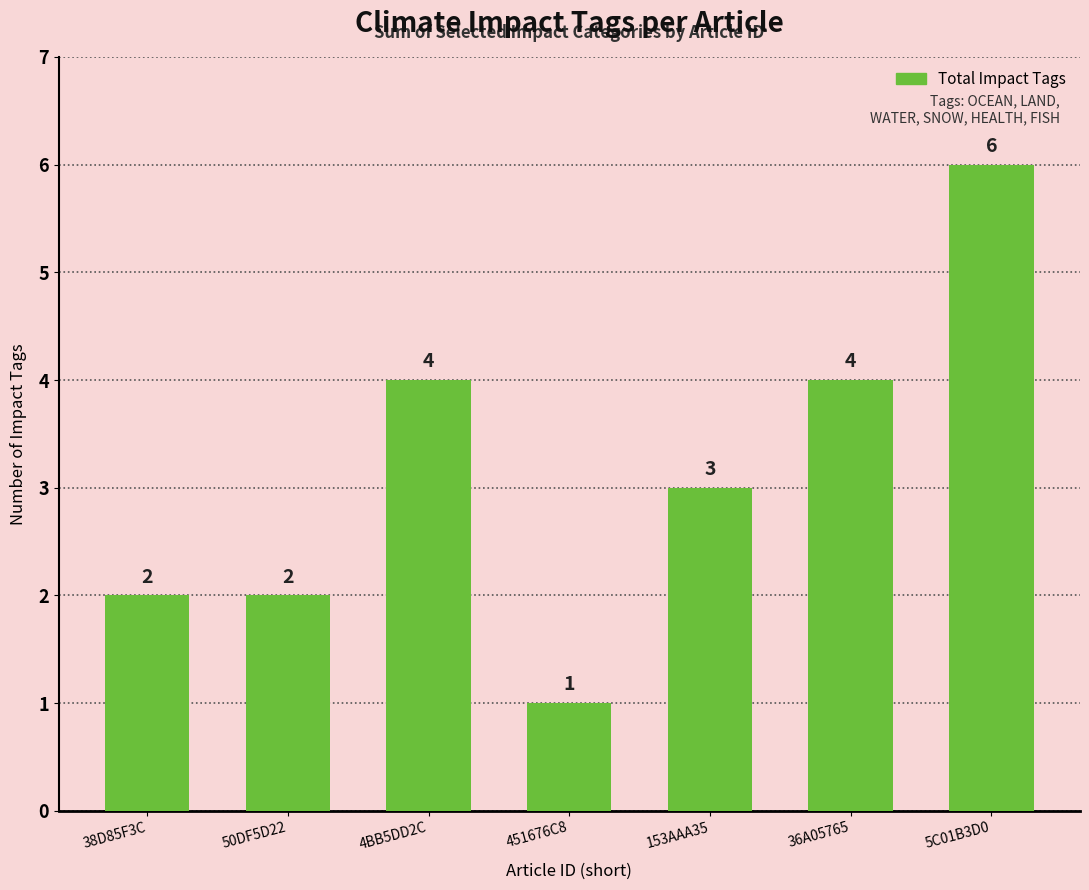

Read the value at 38D85F3C.

2